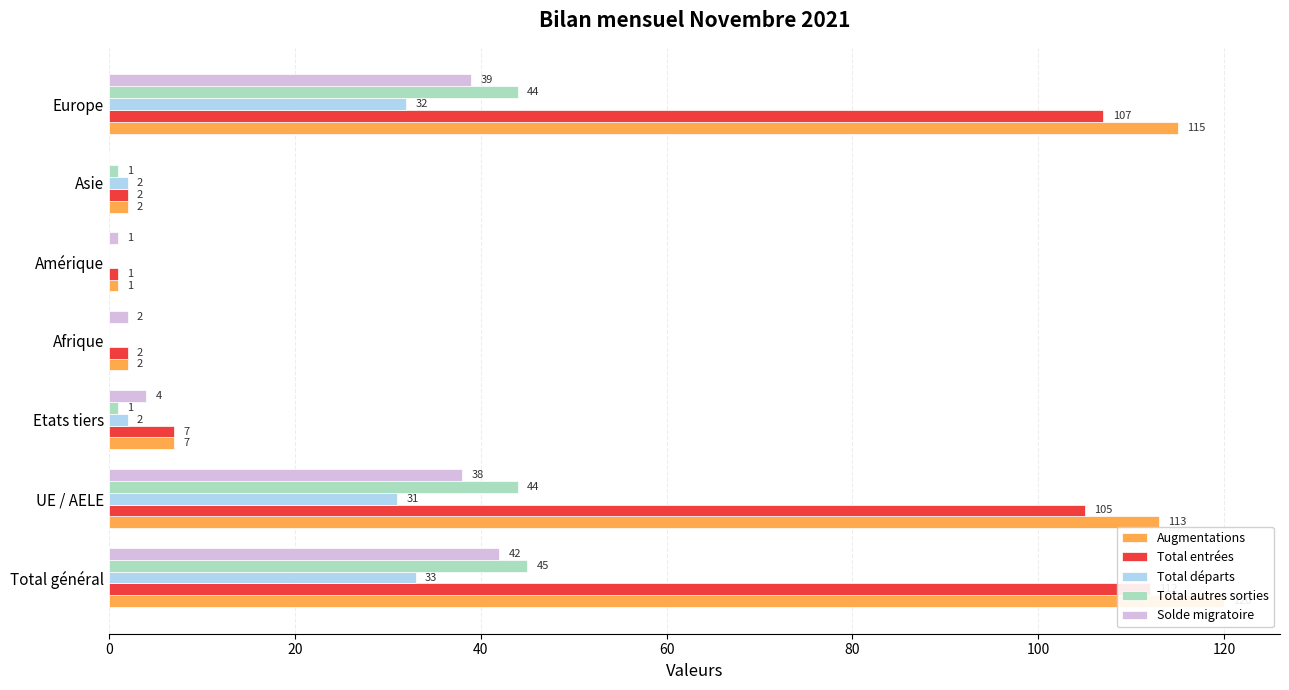

Does the chart contain stacked bars?

No